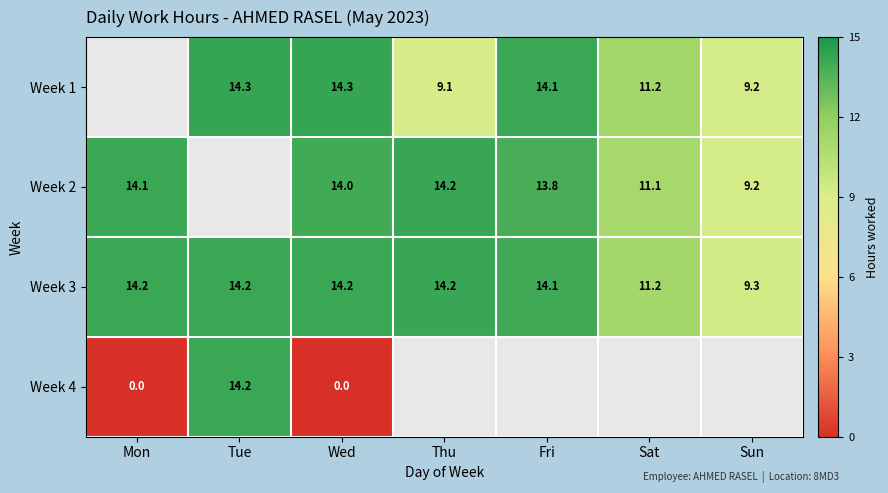

Rank the series by their maximum value, from highest to lowest.

Week 1, Week 2, Week 3, Week 4